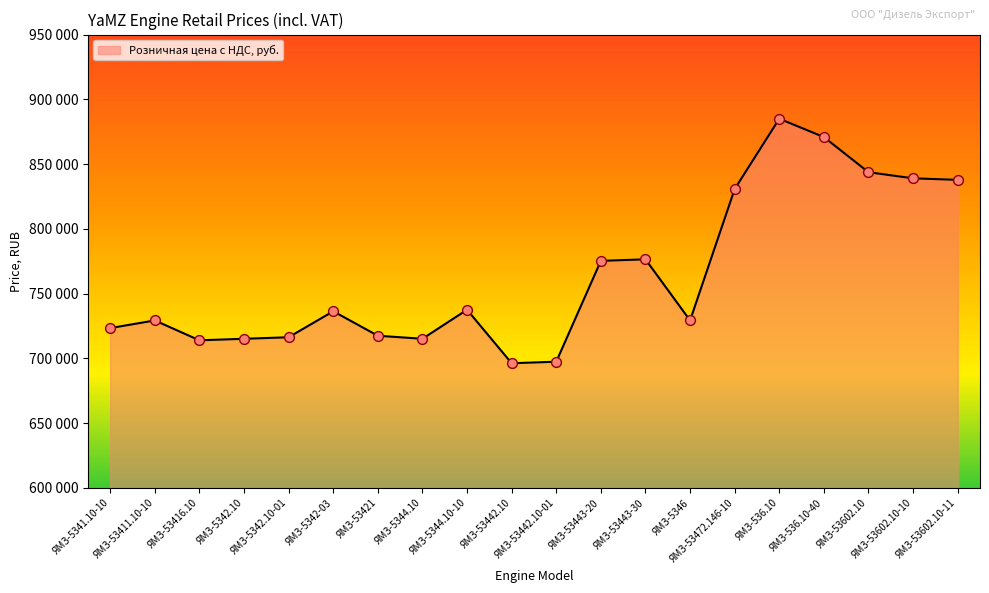

What is the change in value from ЯМЗ-5342.10 to ЯМЗ-53443-30?

+61360